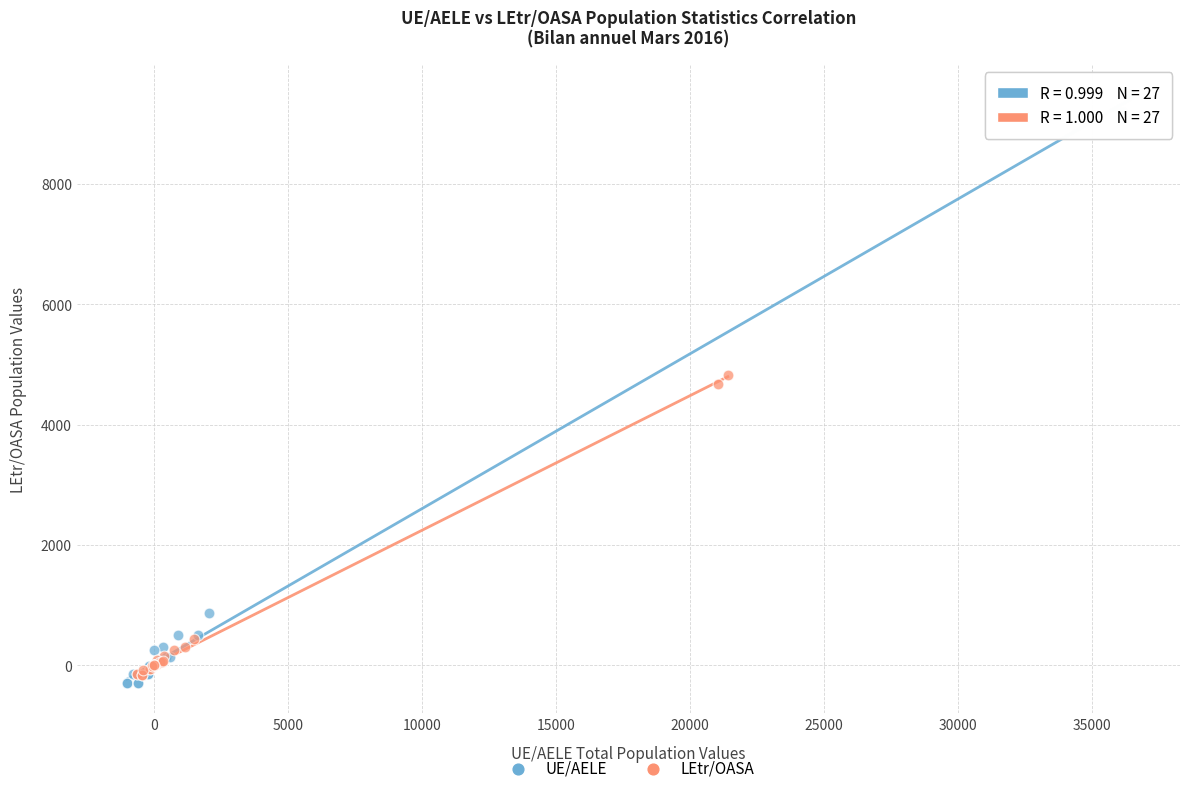

Which series reaches the maximum Y coordinate?

UE/AELE